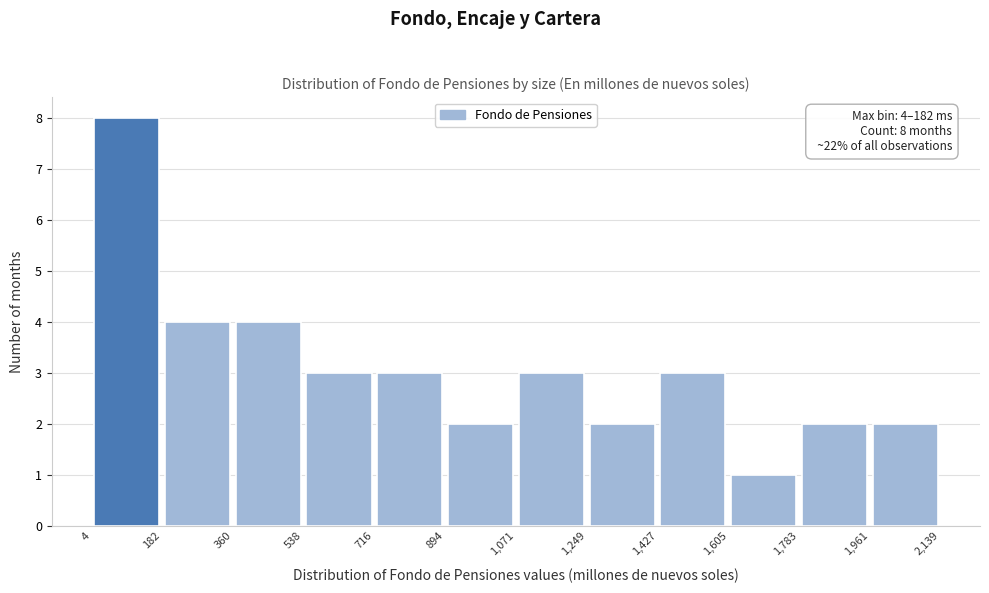

Over which range of the x-axis is the bar tallest?

4 to 182